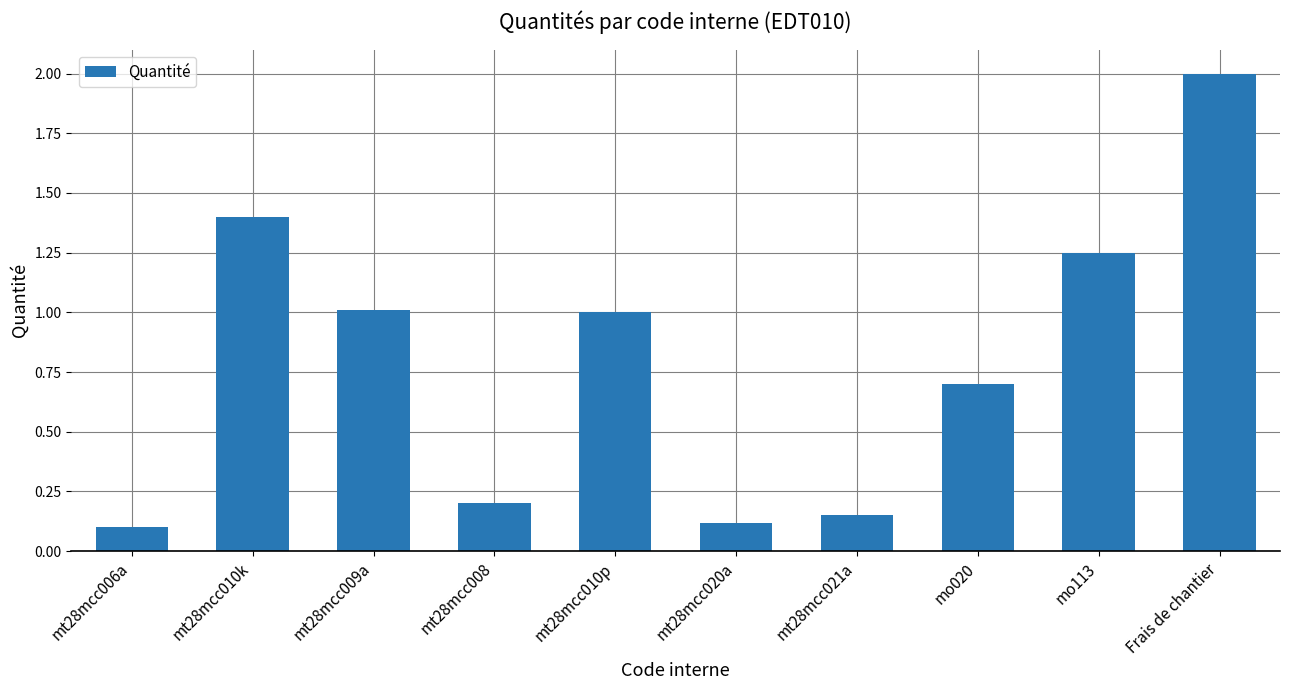

What is the approximate value at mt28mcc010k?

1.4